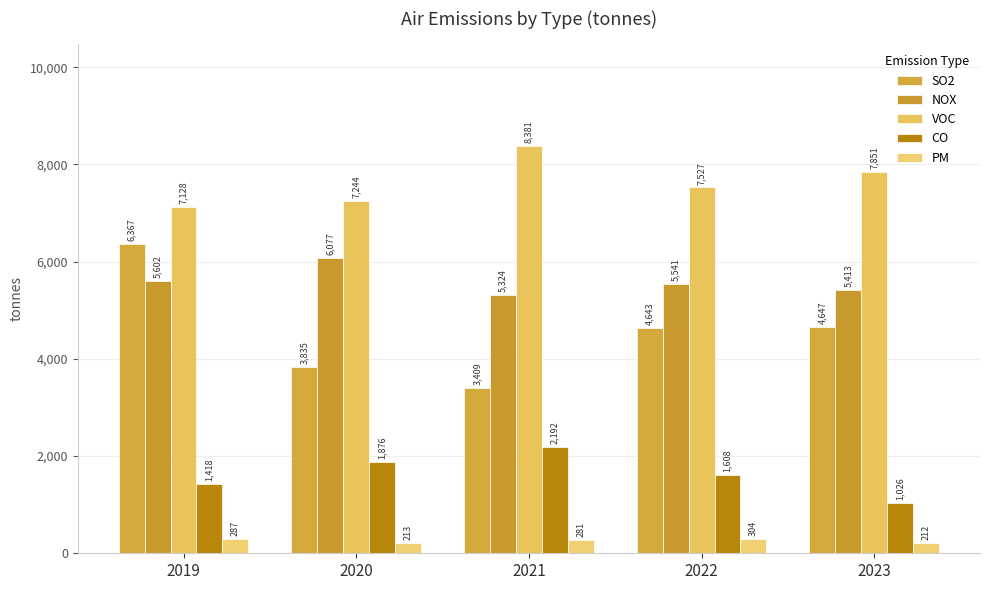

At which category is the sum across all series the highest?

2019